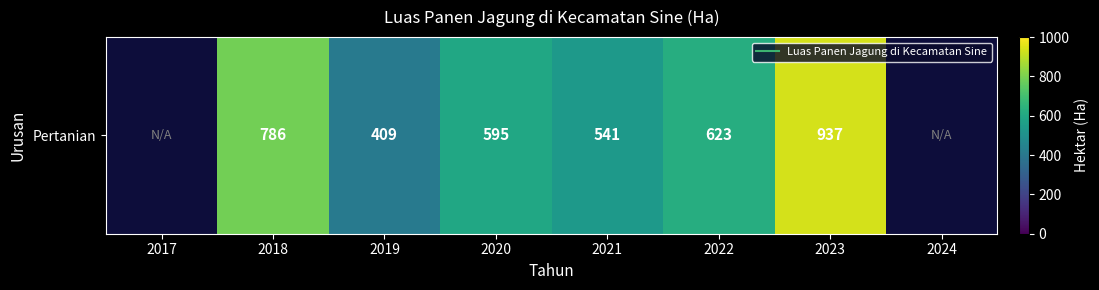

Count the number of data series in this chart.

1